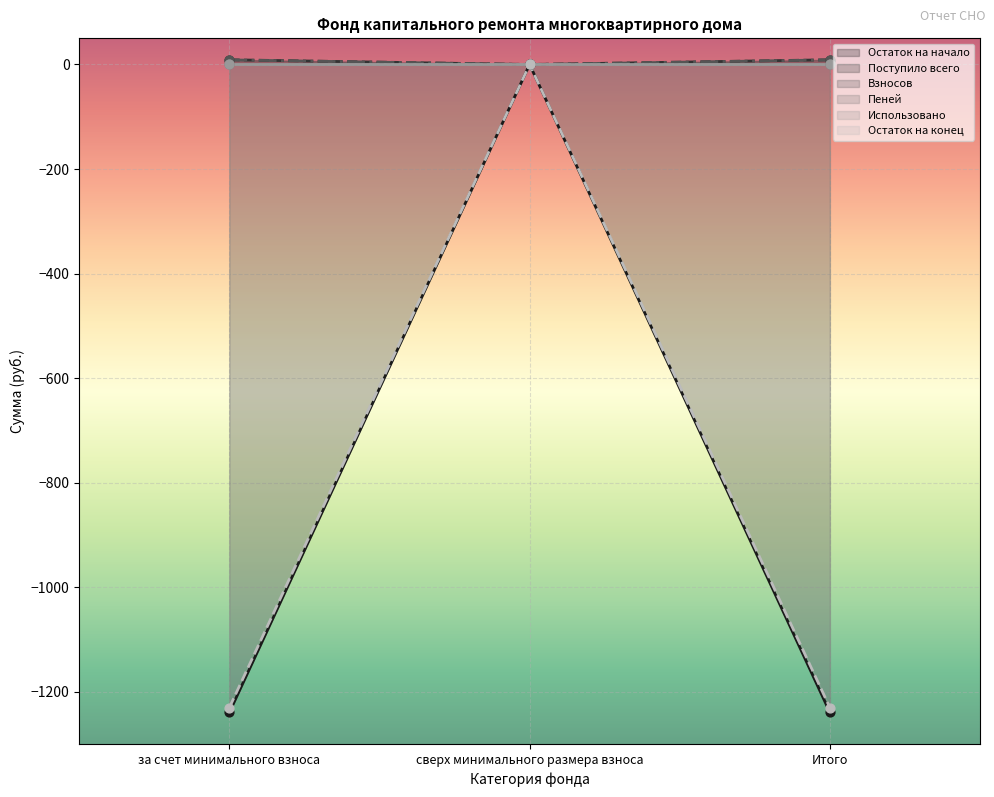

What is the total value across all series at за счет минимального взноса?

-2442.3